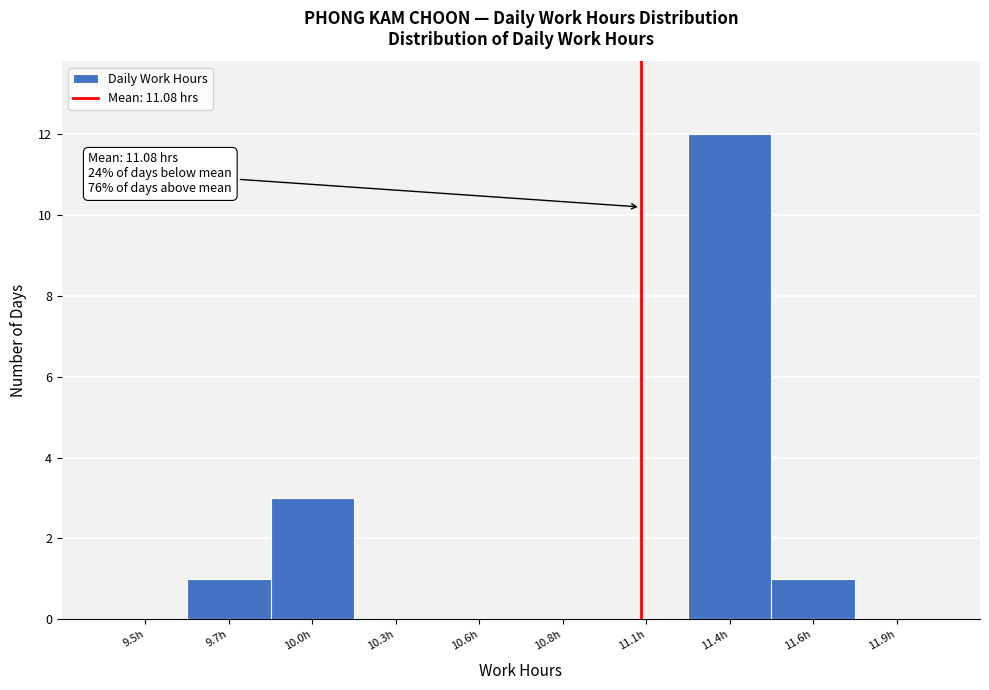

Reading left to right, extract all data points from this chart.

9.5h=0	9.7h=1	10.0h=3	10.3h=0	10.6h=0	10.8h=0	11.1h=0	11.4h=12	11.6h=1	11.9h=0